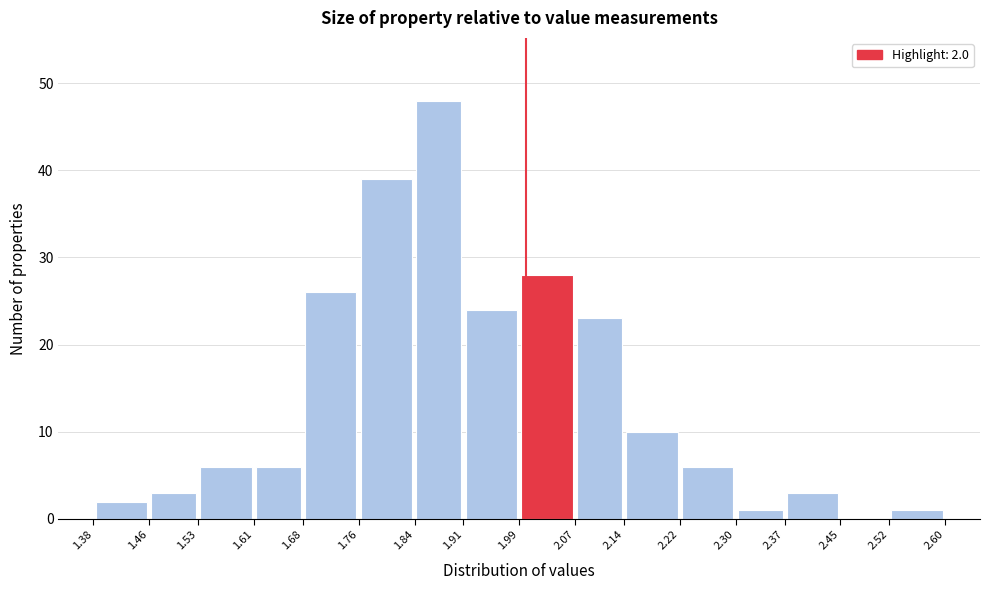

Which range on the x-axis has the tallest bar?

1.84 to 1.91